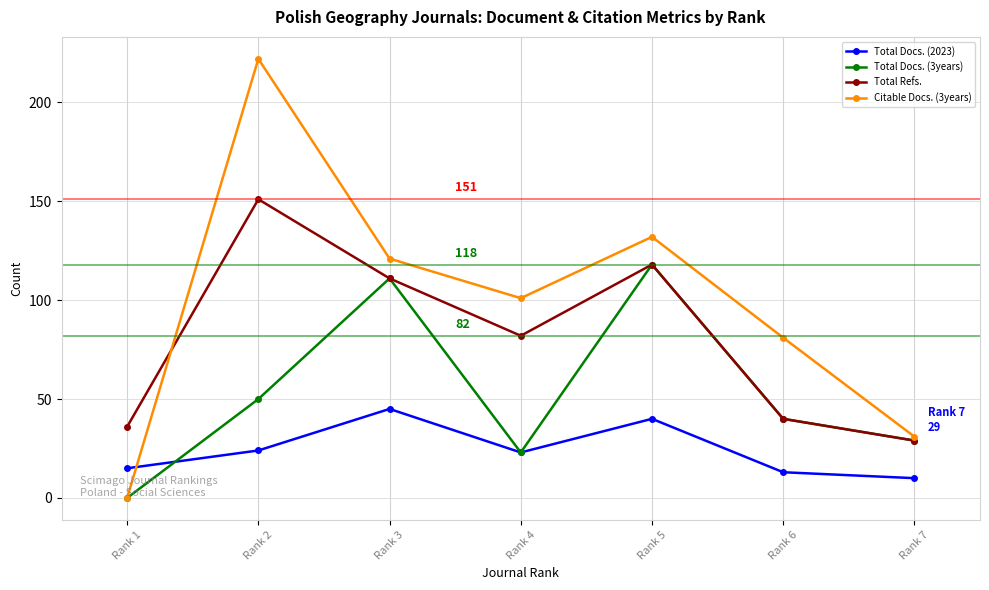

Count the number of categories in the chart.

7